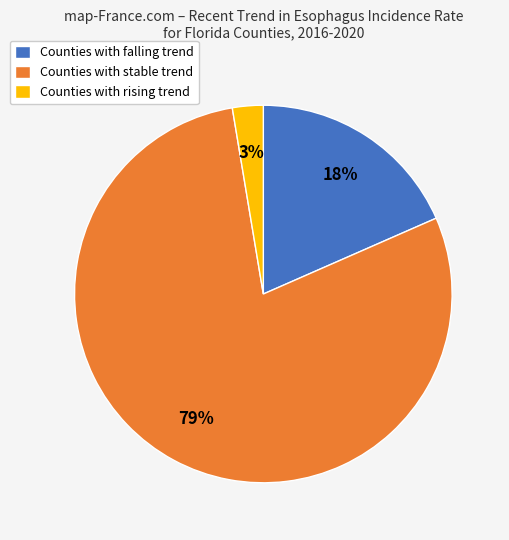

Is there any slice that represents more than half of the pie?

Yes